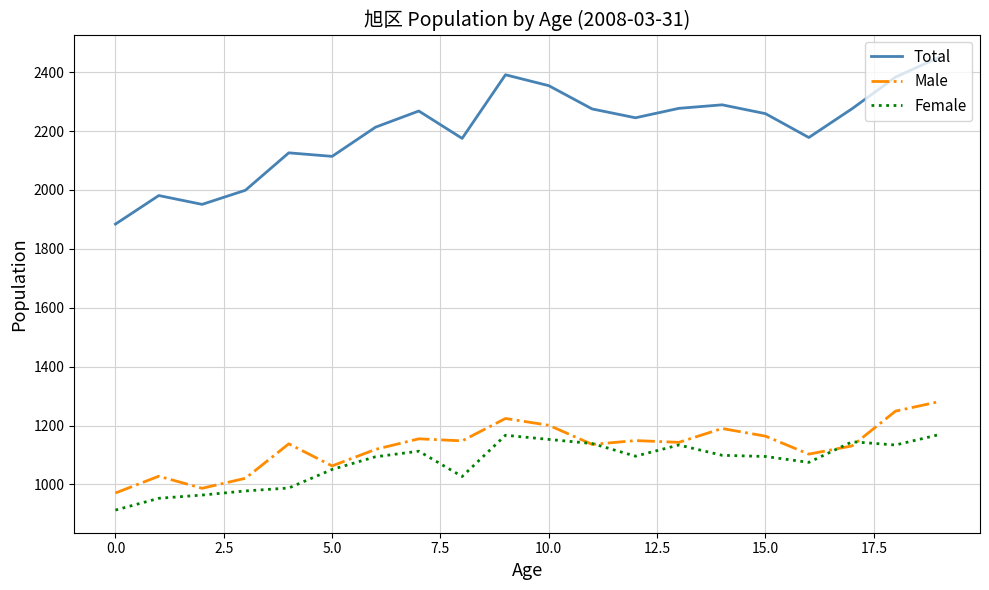

Which series has the largest total across all categories?

Total